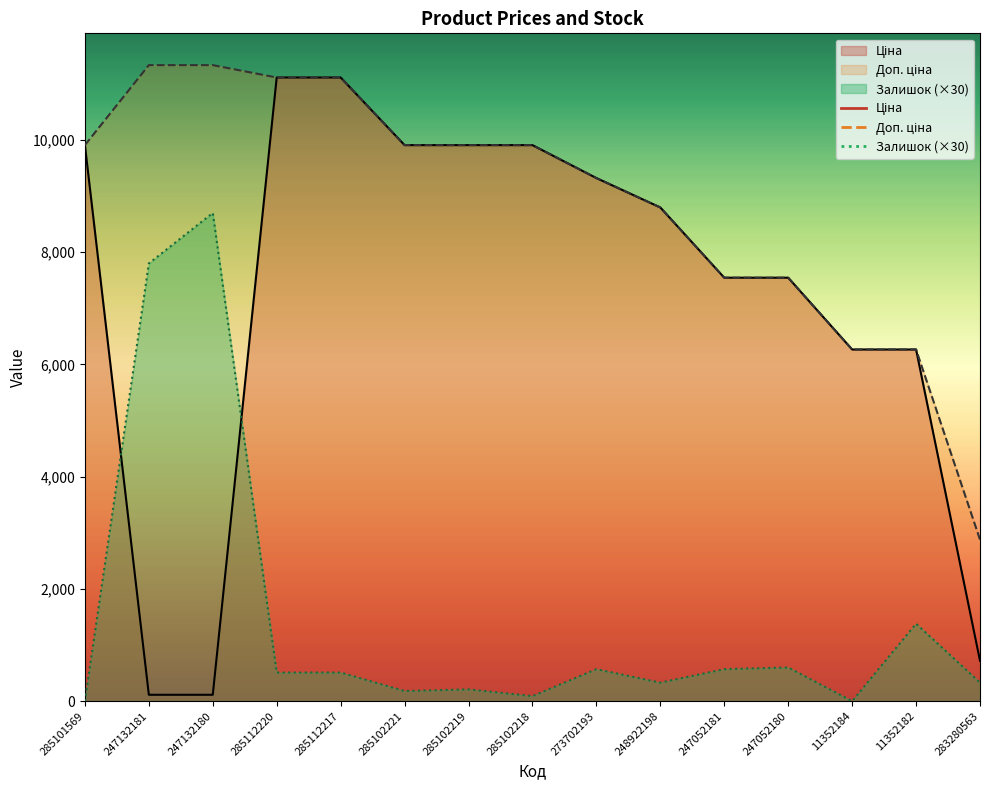

How many values in the Залишок series are below 510?

7